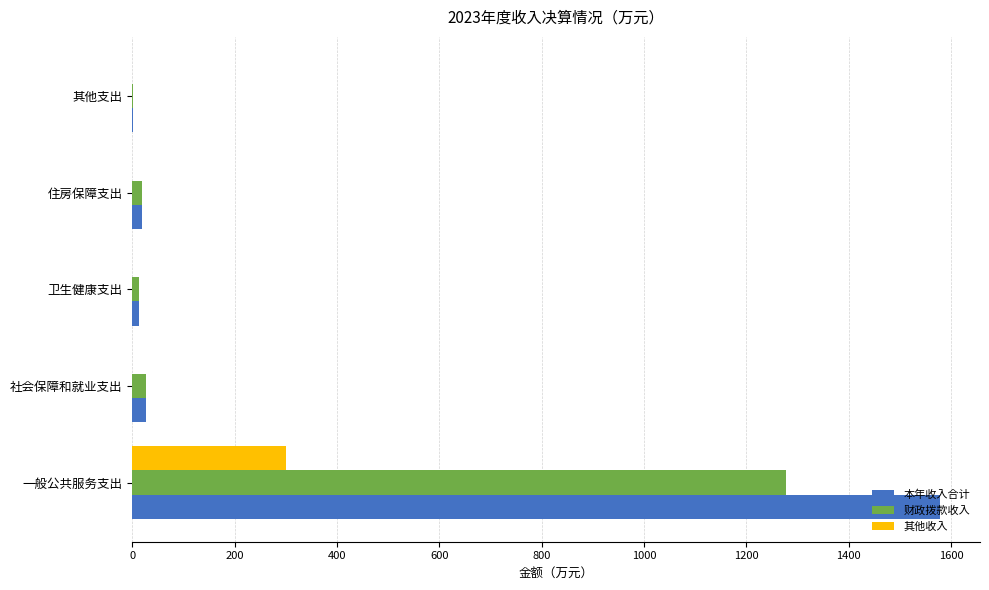

Which series has the largest total across all categories?

本年收入合计